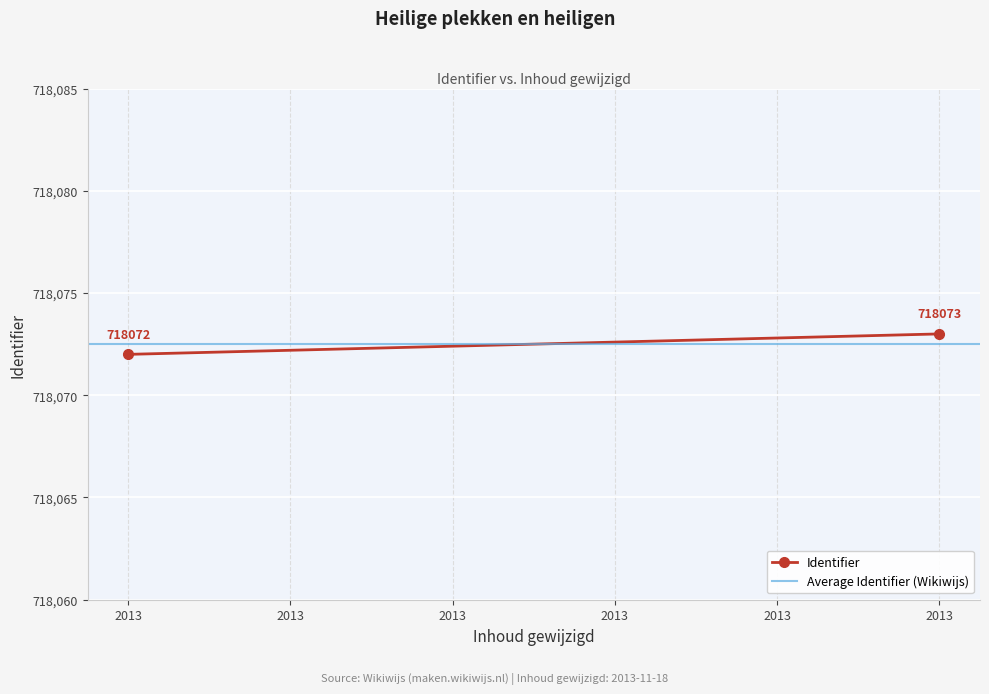

What is the spread (max minus min) of values at 2013?

0.5